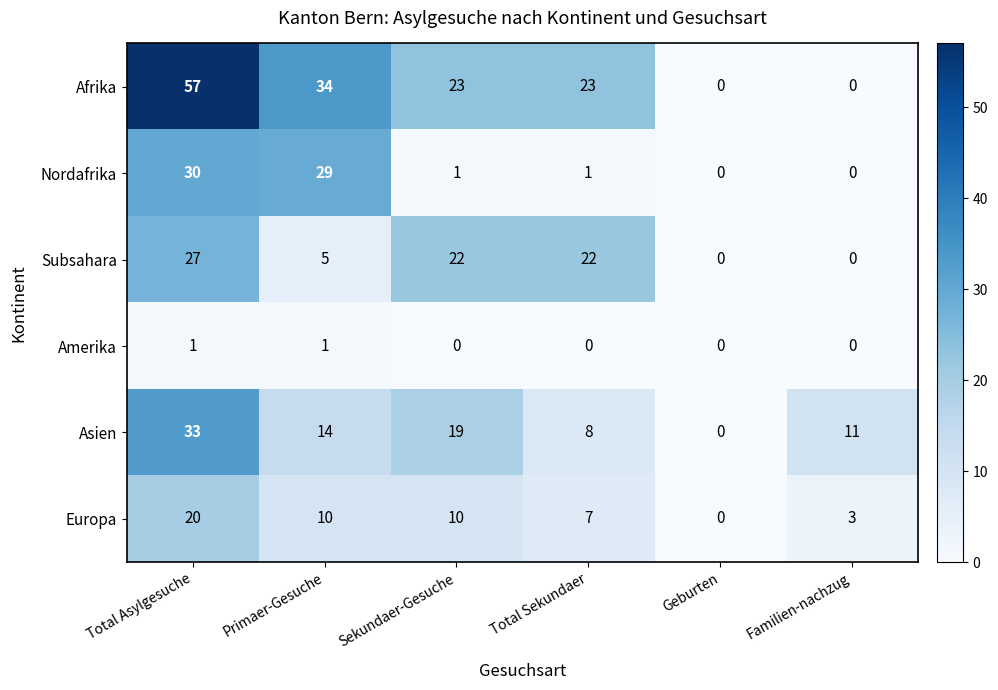

What is the spread (max minus min) of values at Total Sekundaer?

23